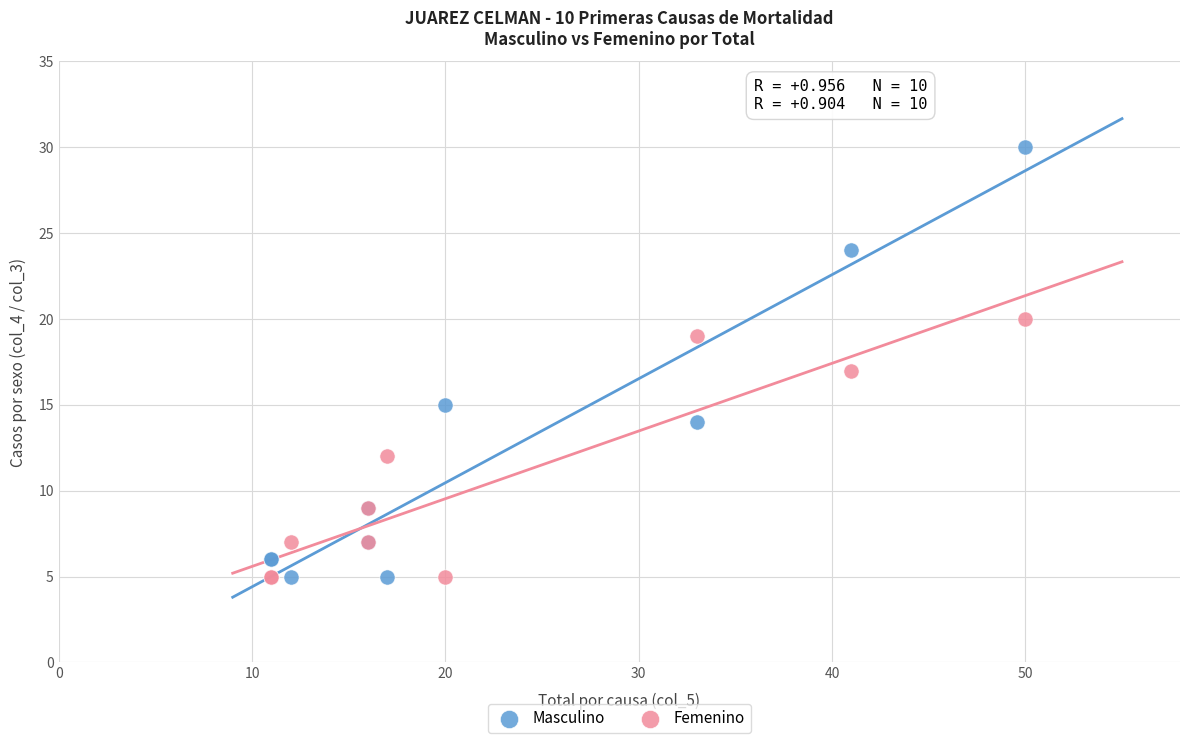

Which series has the largest Y range (max minus min)?

Masculino